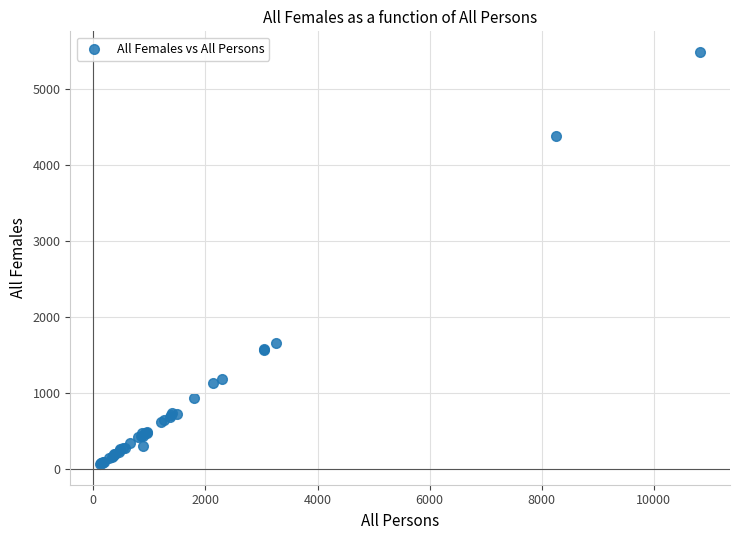

What Y value in the scatter plot is closest to 2773?

1653